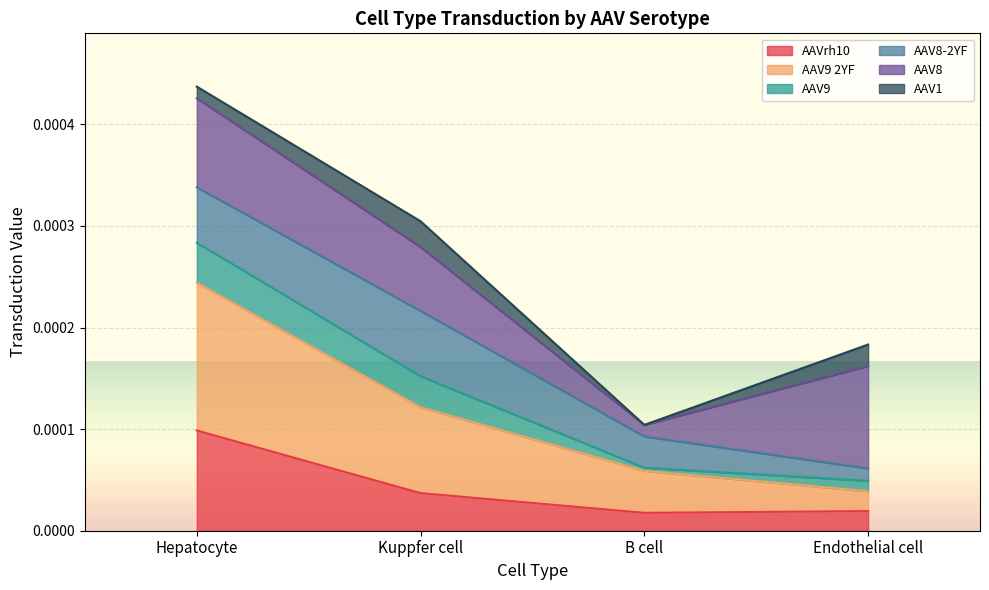

At which label does AAV9 2YF reach its peak?

Hepatocyte